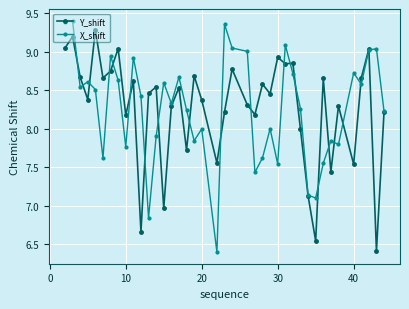

True or false: X_shift has more than 0 points higher than both neighbors.

True